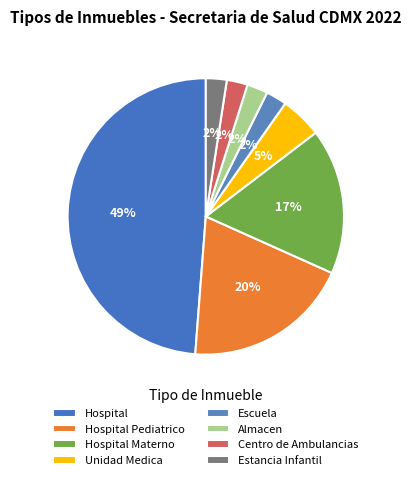

Is the sum of Unidad Medica and Estancia Infantil greater than half?

No